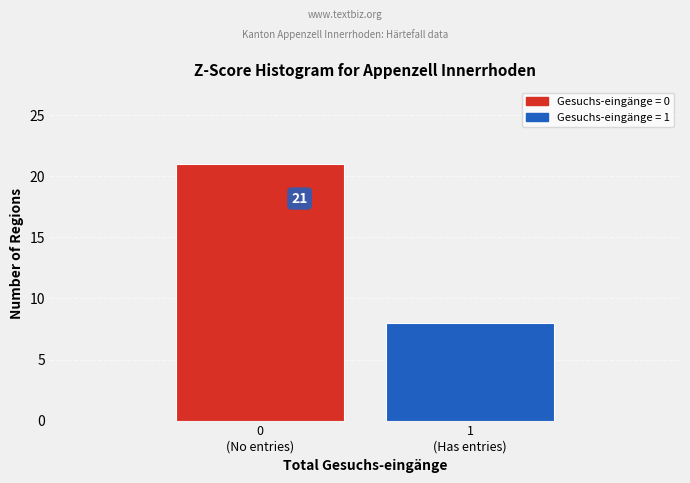

Reading right to left, list all the values displayed in this chart.

8	21